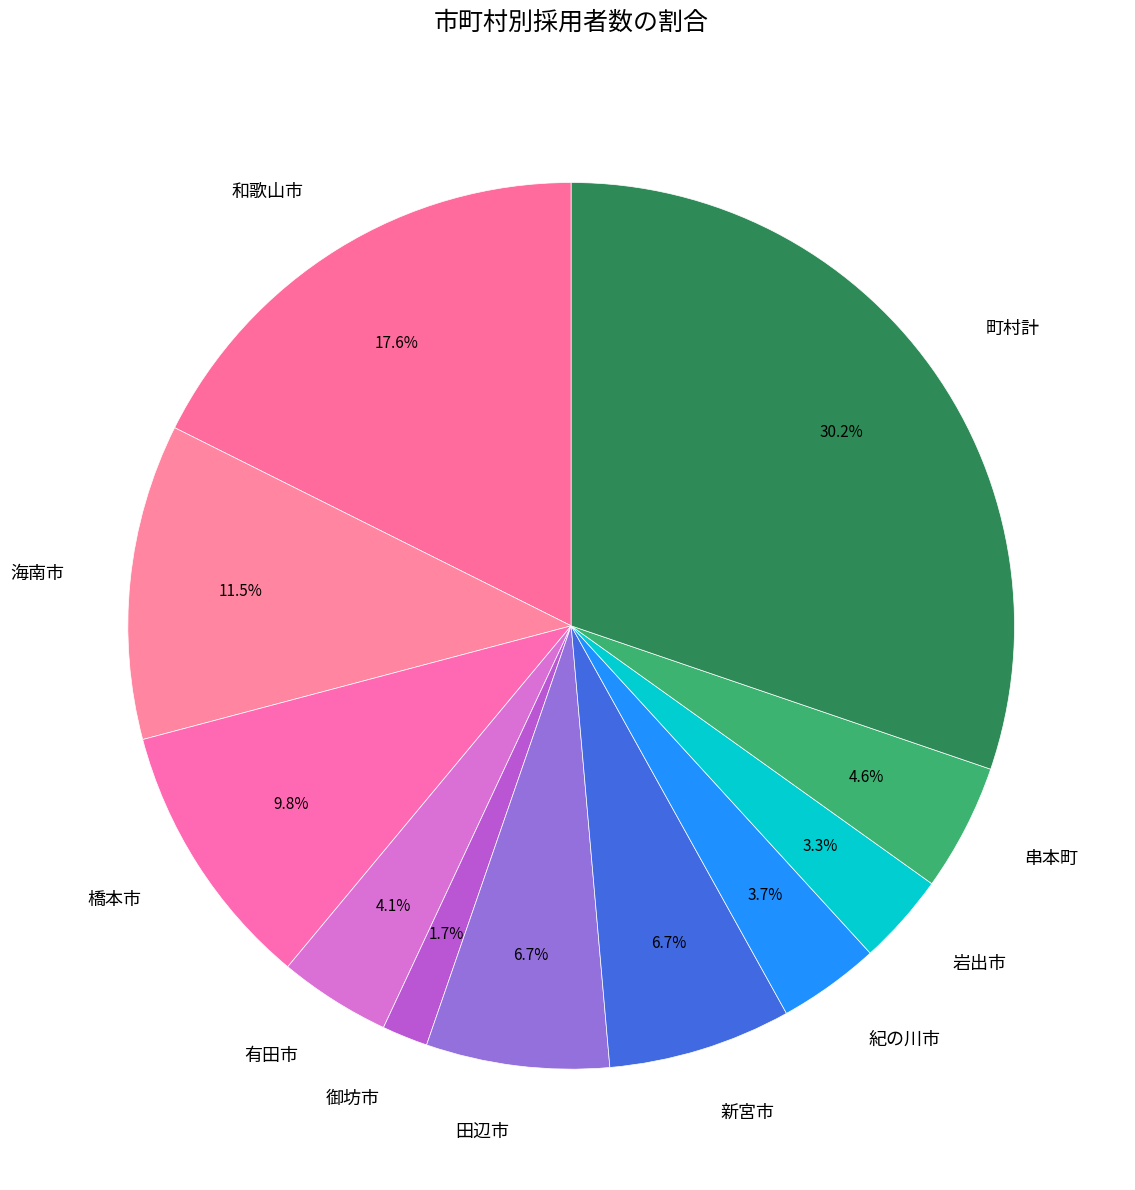

Count the number of slices in the pie.

11